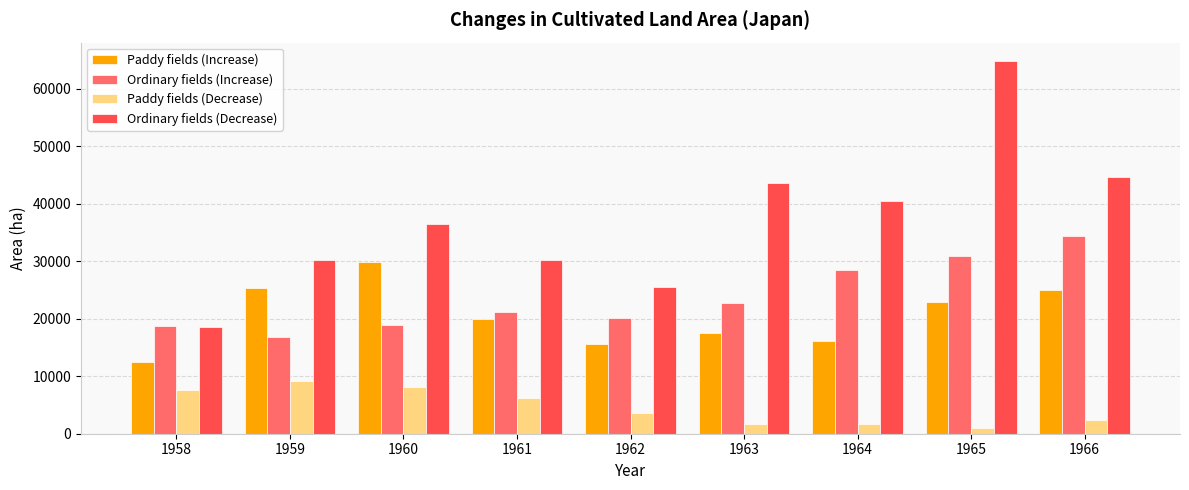

At which label is Paddy fields (Decrease) closest to 5045?

1961